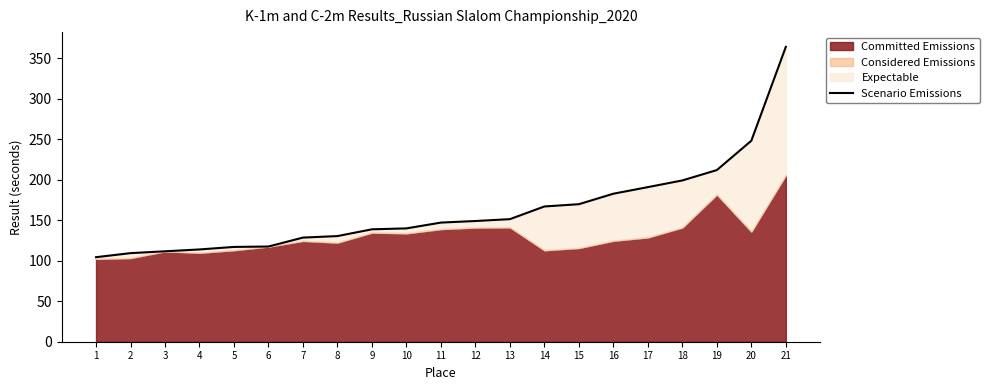

True or false: the data shows 211.8 at 19.

True